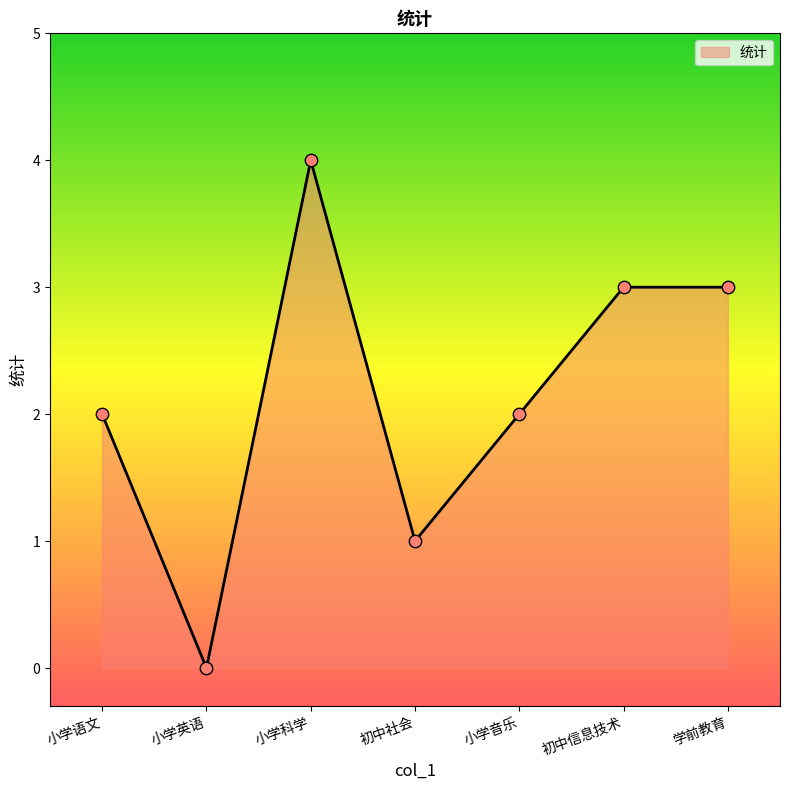

Which has a higher value, 小学英语 or 小学语文?

小学语文